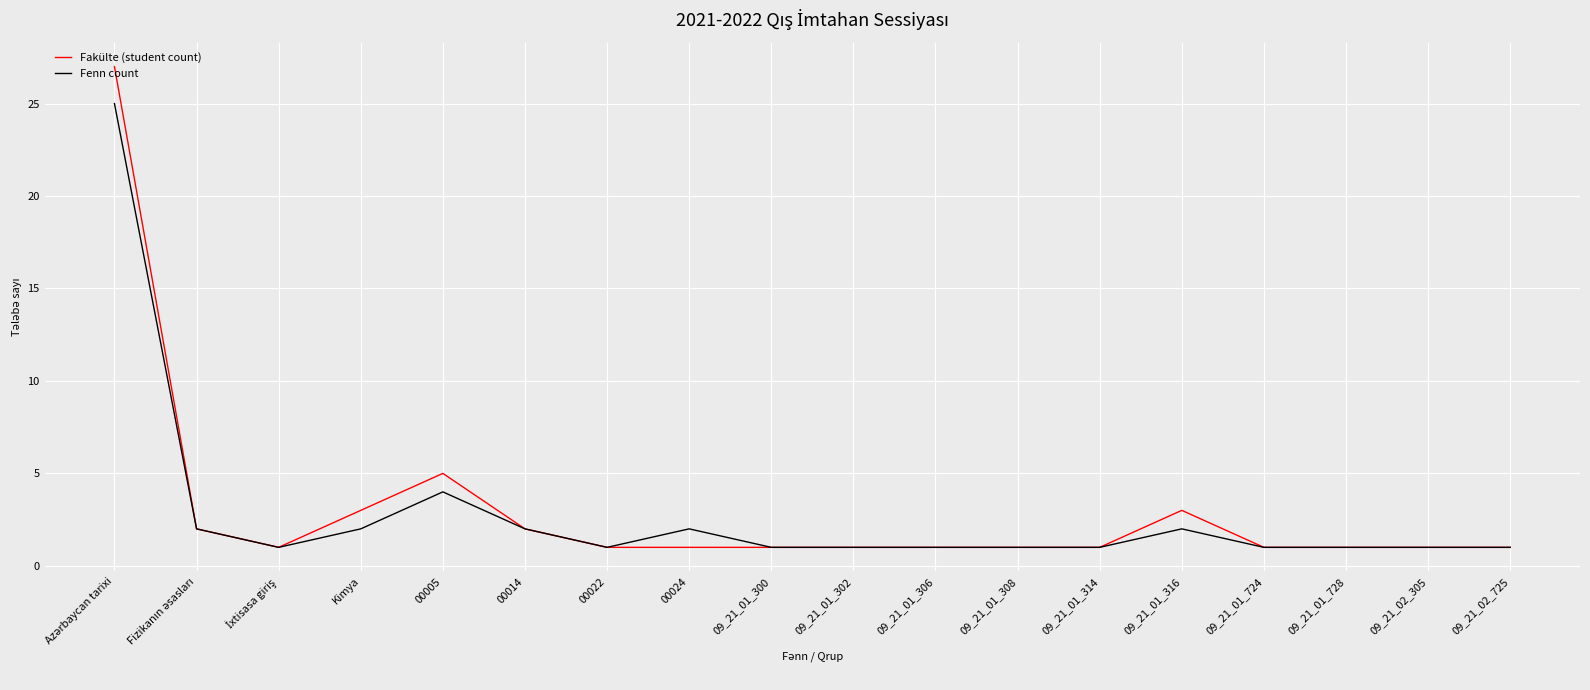

What is the difference between the second highest and minimum values in the Fenn count series?

3